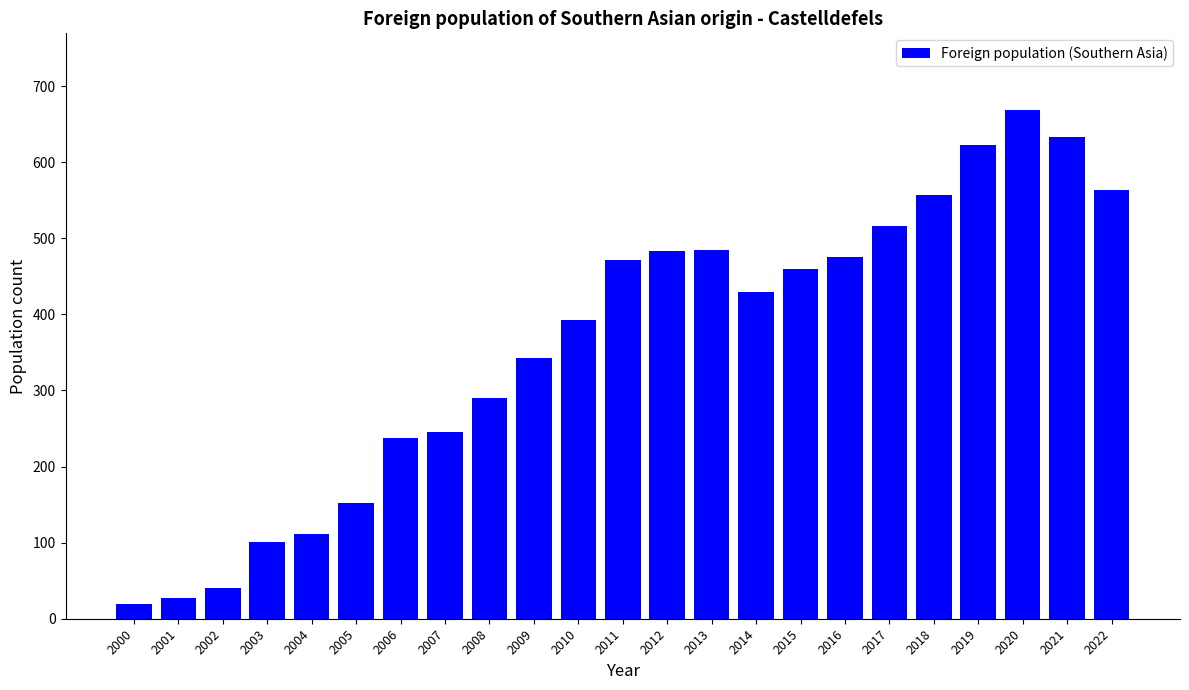

Where does the data first go above 429?

2011